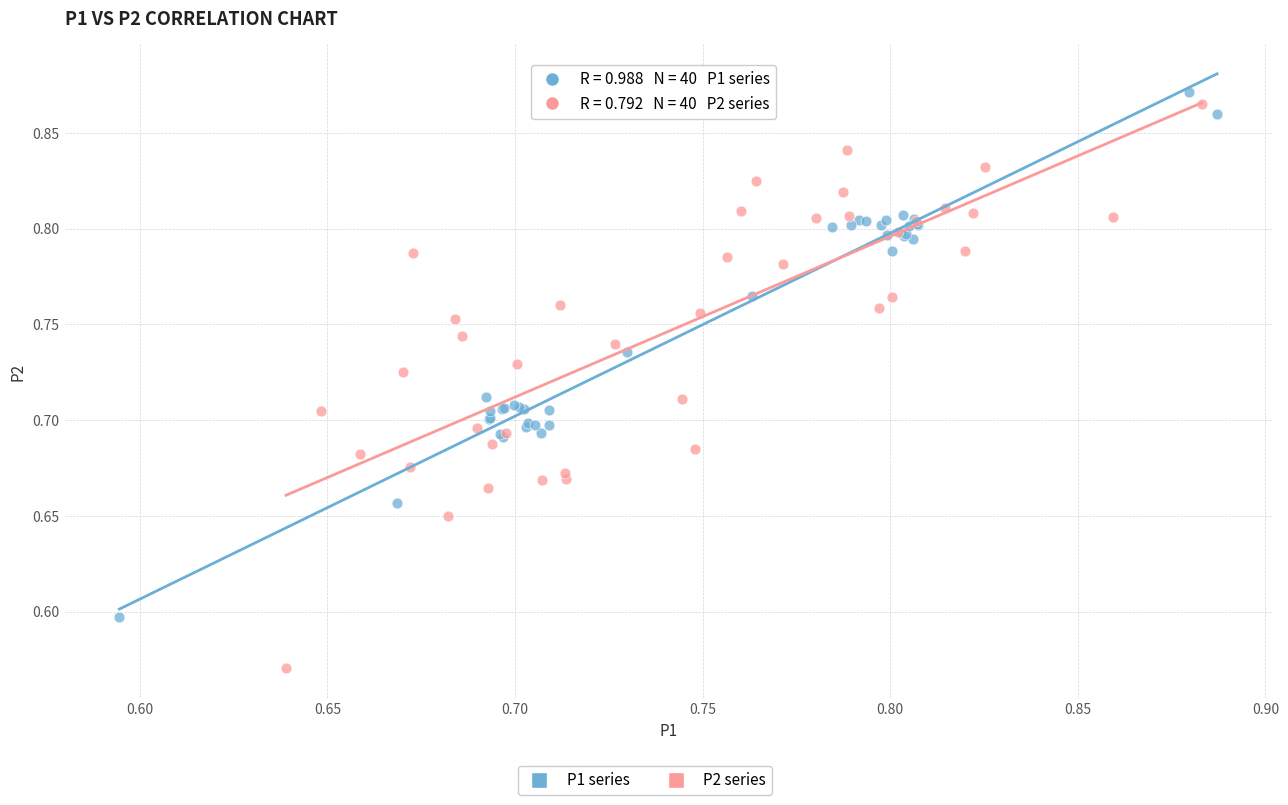

Which series has the largest Y range (max minus min)?

P2 series